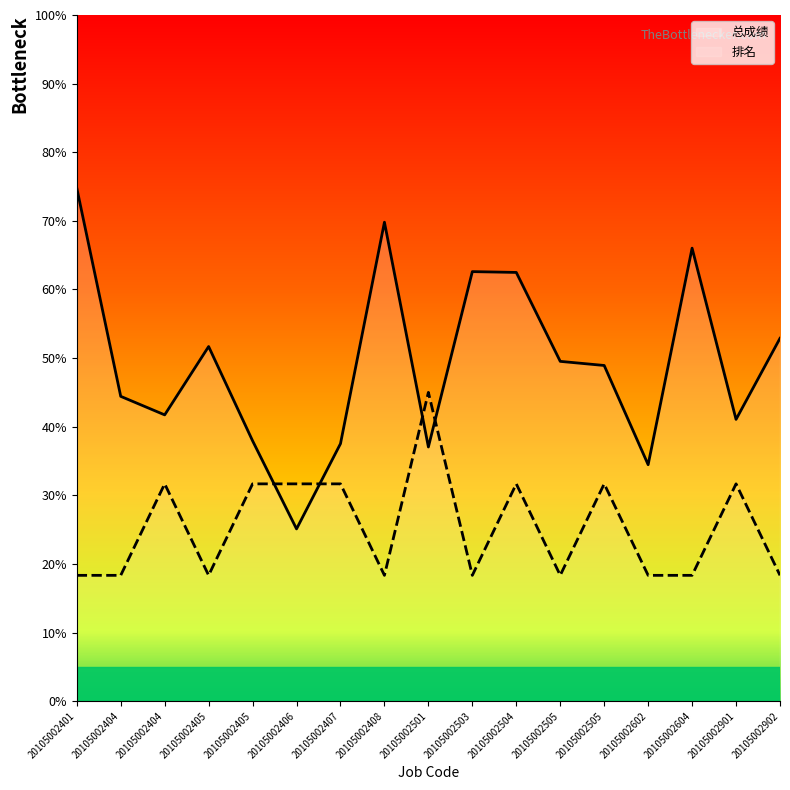

True or false: 总成绩 has a value of 76.1 at 20105002505.

False